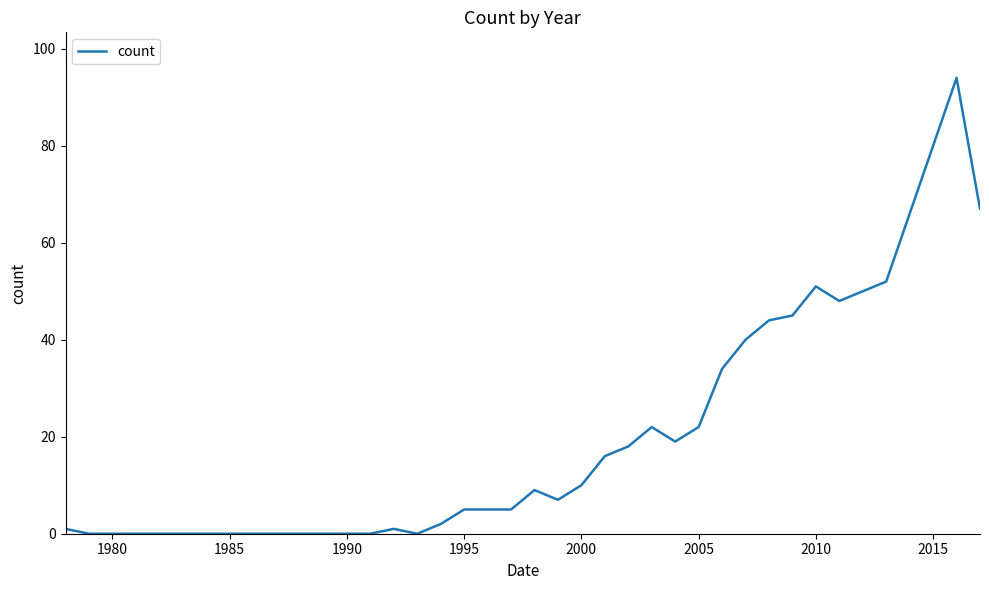

What is the difference between the maximum and minimum values?

94